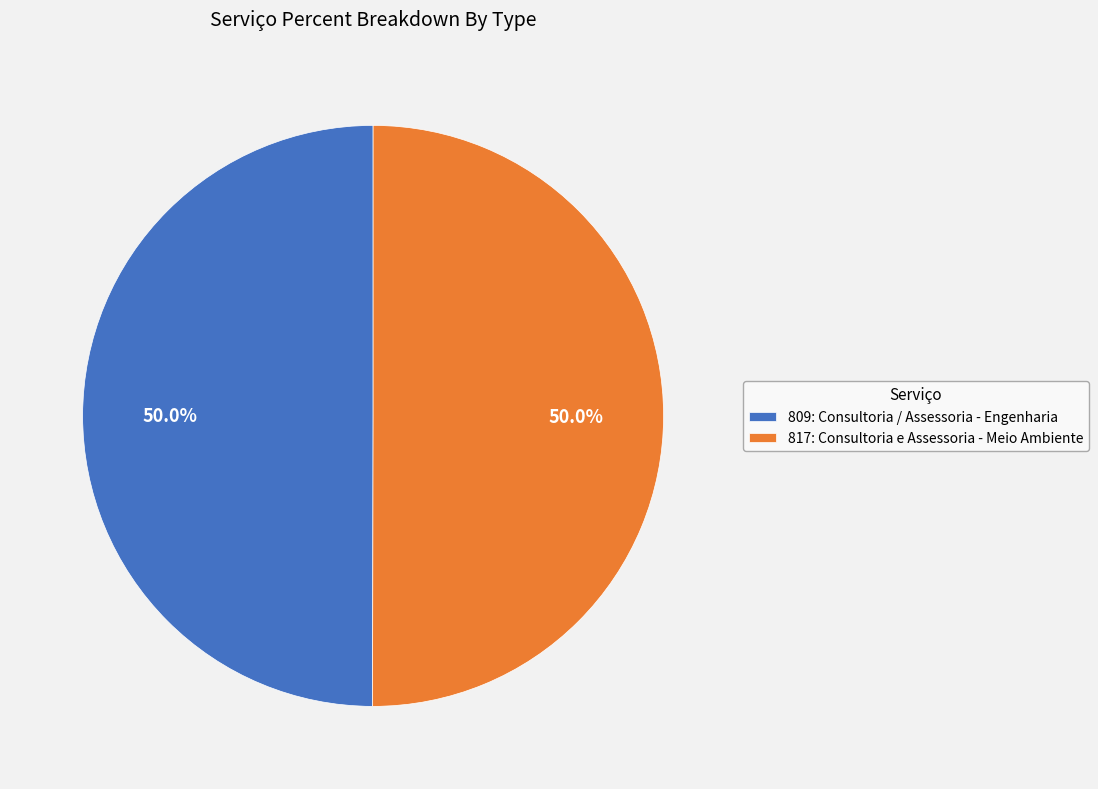

Approximately how many times larger is the value at 817: Consultoria e Assessoria - Meio Ambiente compared to 809: Consultoria / Assessoria - Engenharia?

1.0